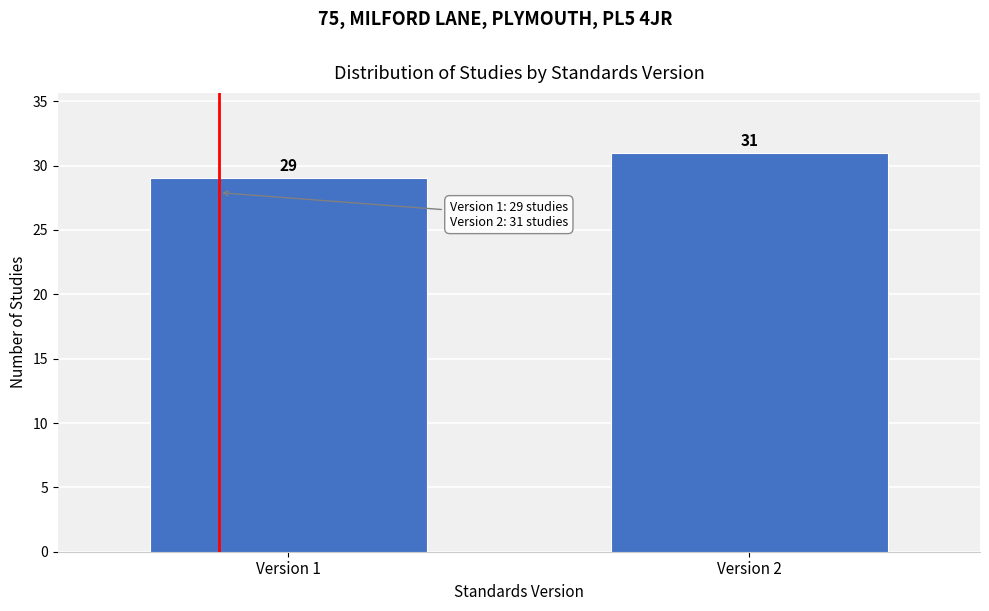

Reading left to right, transcribe all the data shown in this chart.

Version 1=29	Version 2=31